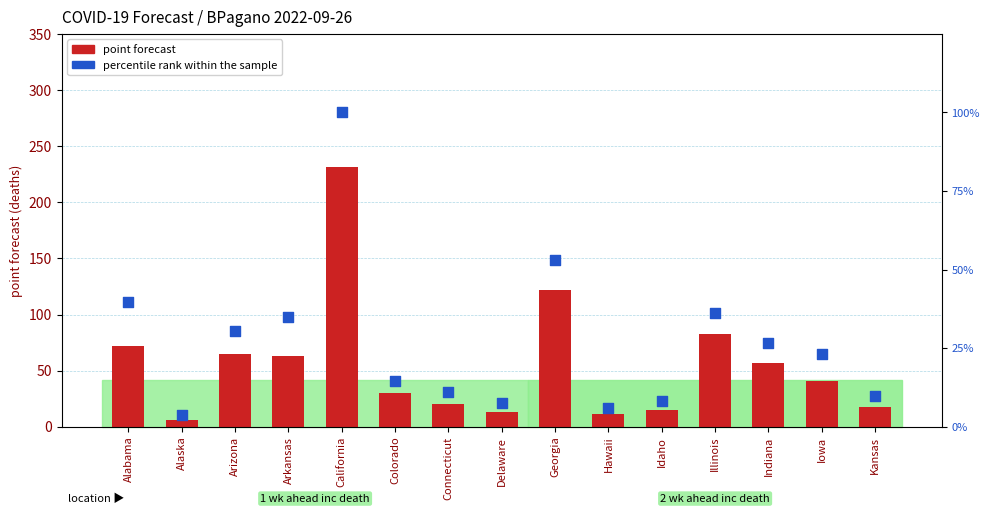

Which series reaches the minimum Y coordinate?

percentile rank within the sample